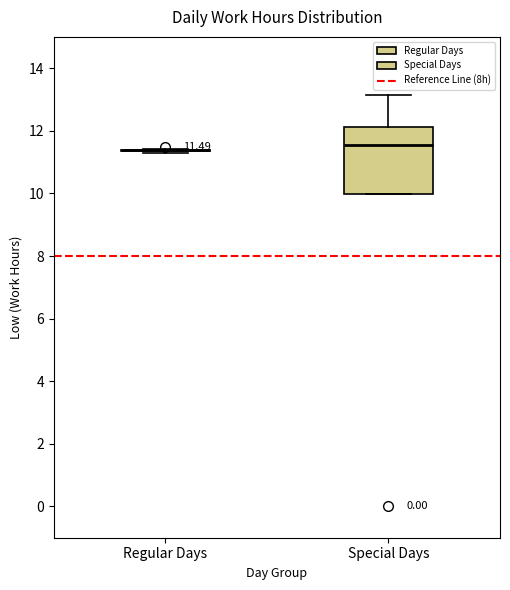

Which box is the tallest, from its lower edge to its upper edge?

Special Days